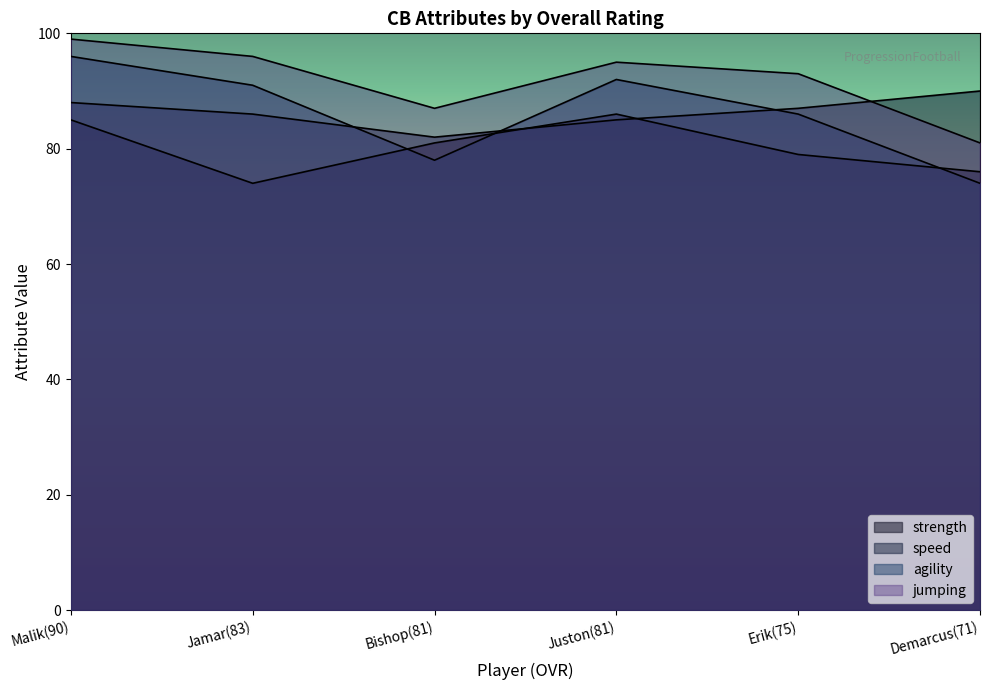

How many data points in agility are less than 91?

3